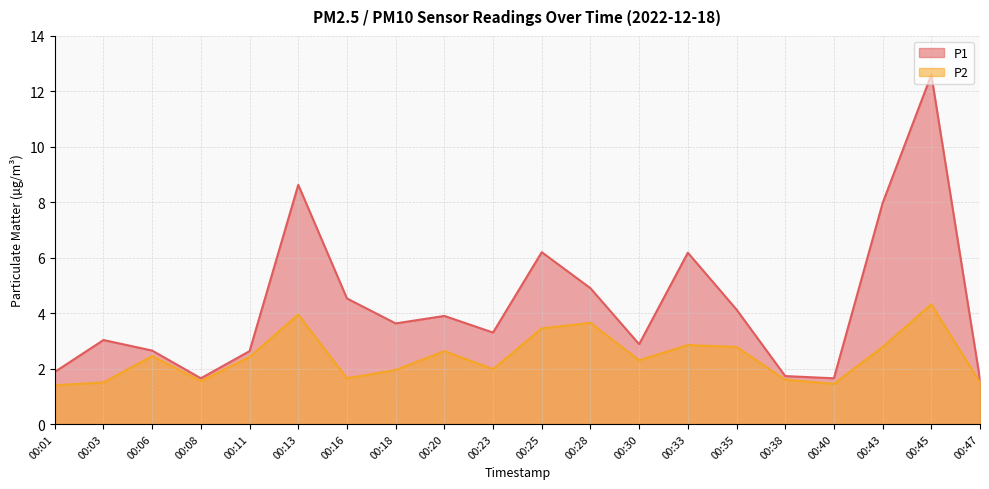

How many data points does each series have?

20